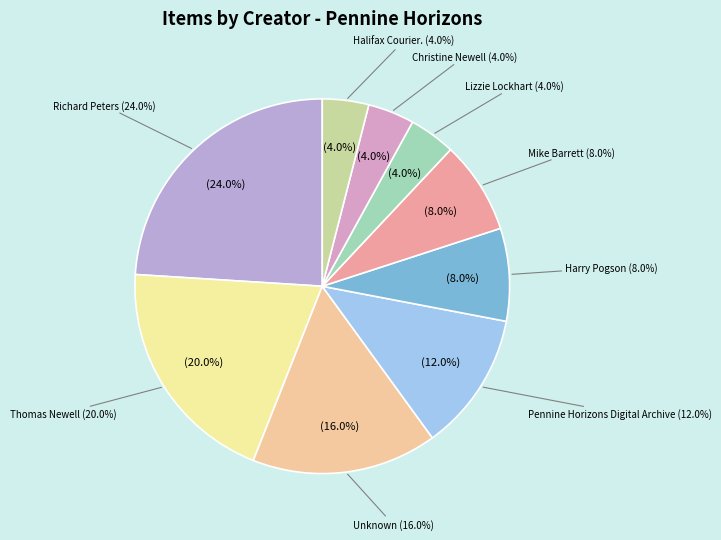

How many segments does this pie chart have?

9